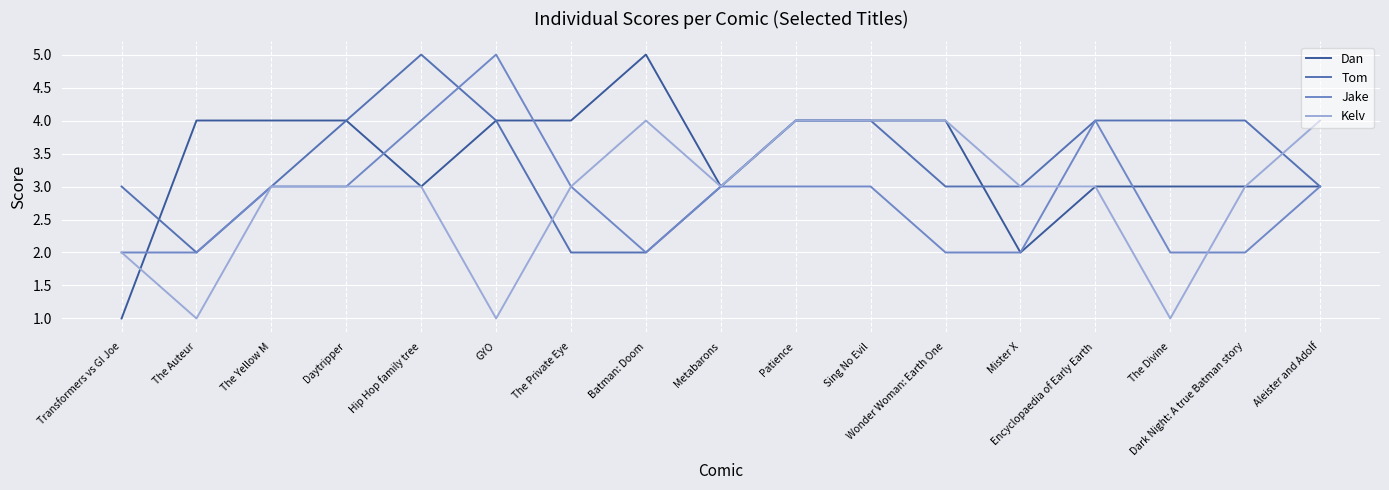

At which category is the sum across all series the highest?

Hip Hop family tree